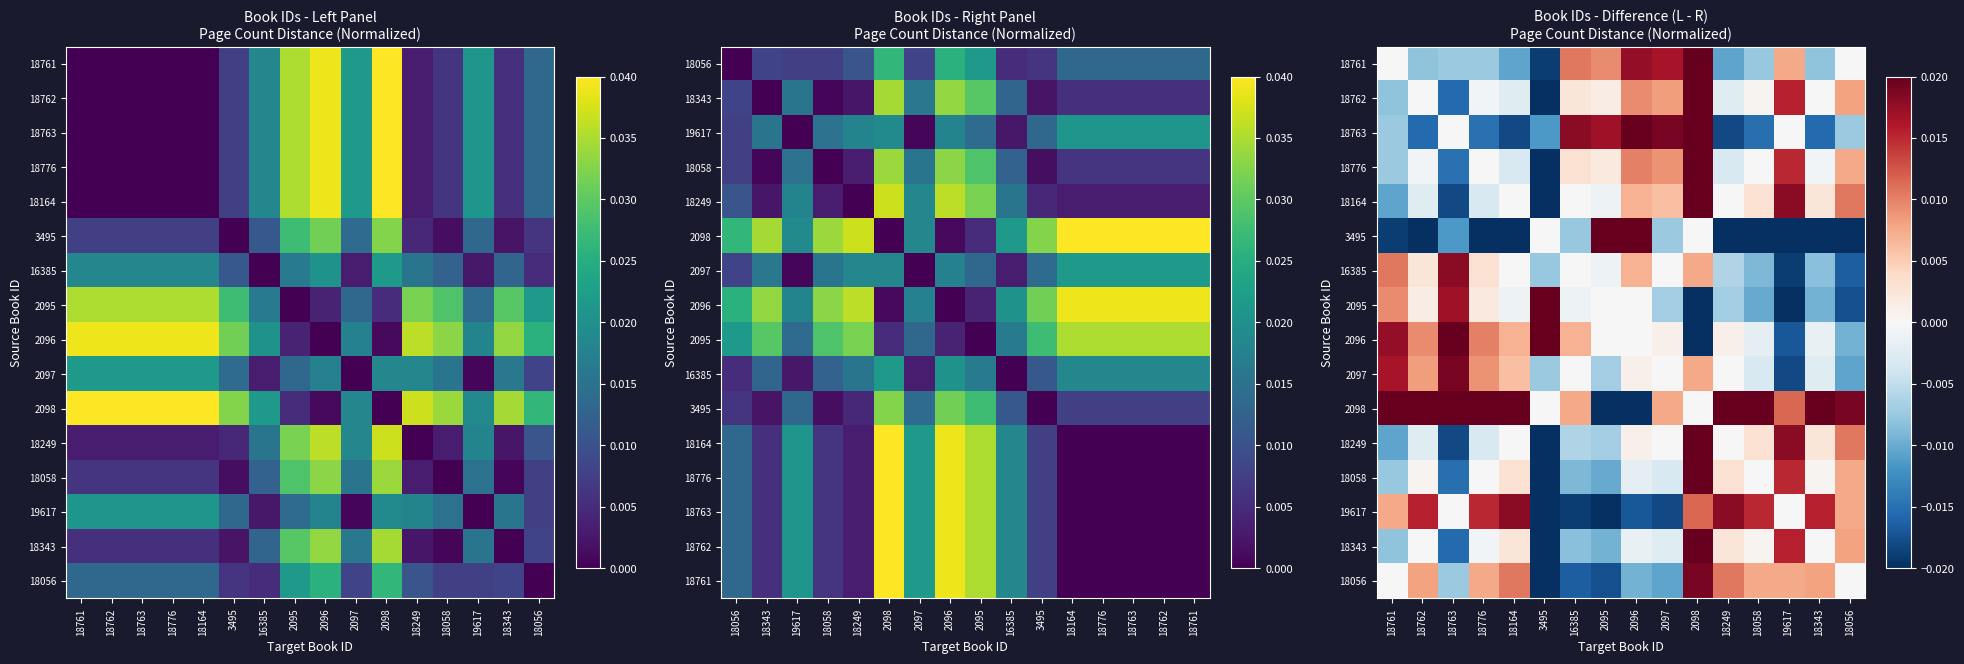

List the series in order of their peak value, lowest first.

16385, 19617, 2097, 18056, 18763, 3495, 2095, 2096, 18058, 18343, 18249, 18761, 18164, 18762, 18776, 2098